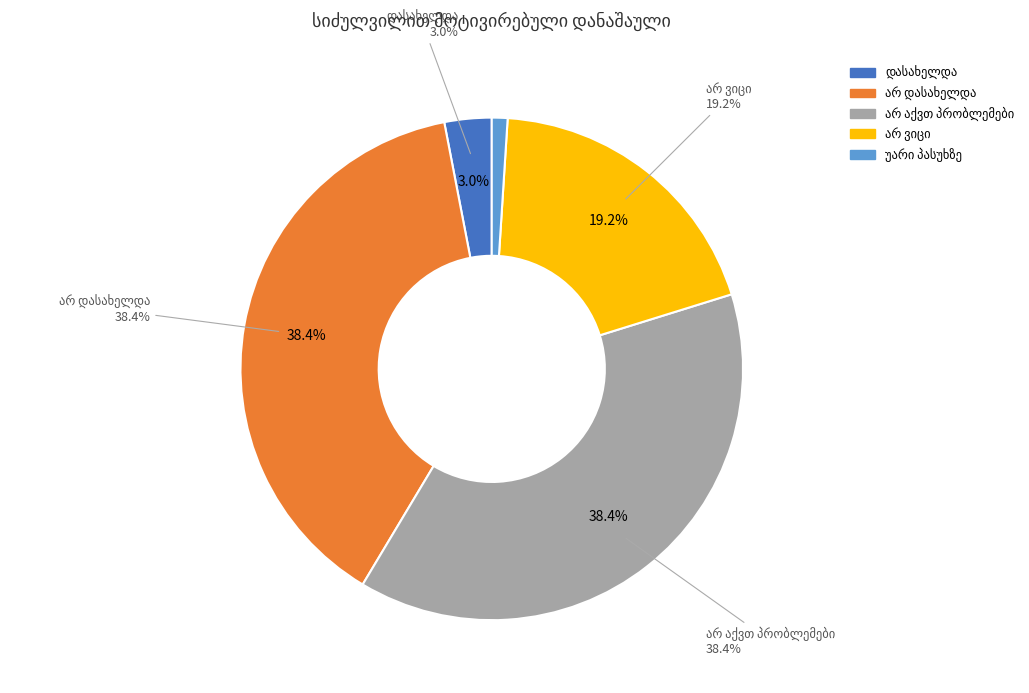

How many segments does this pie chart have?

5